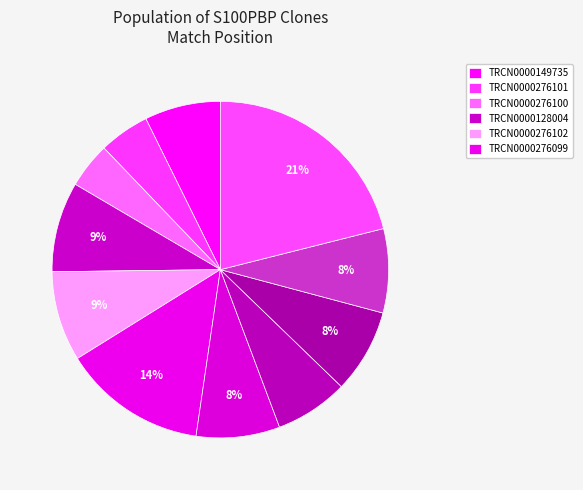

How many segments does this pie chart have?

11